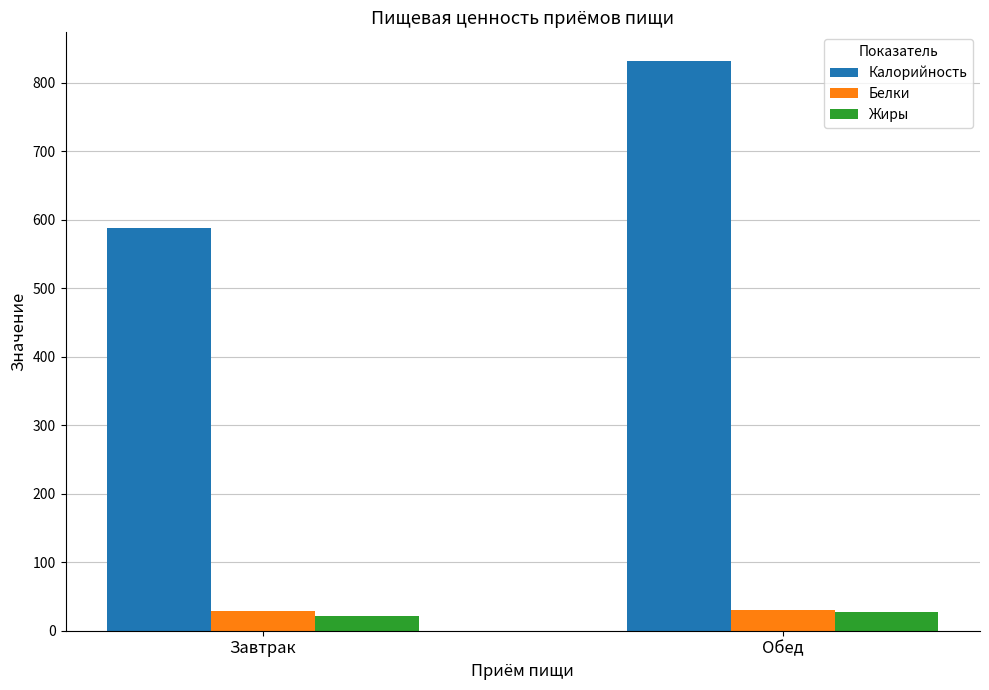

Are the bars horizontal?

No